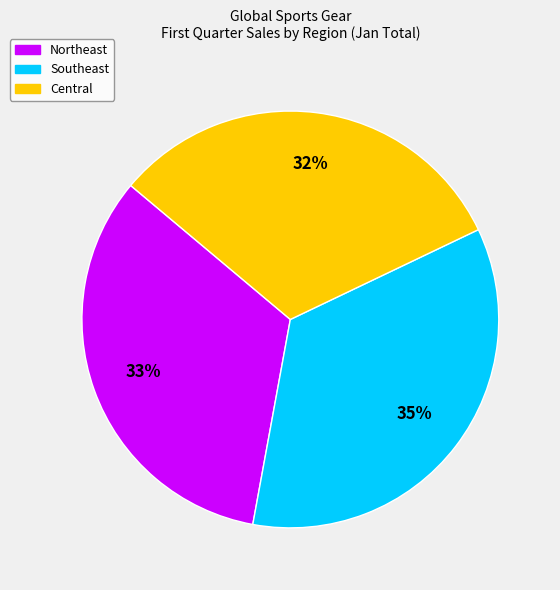

Between Southeast and Central, which is larger?

Southeast